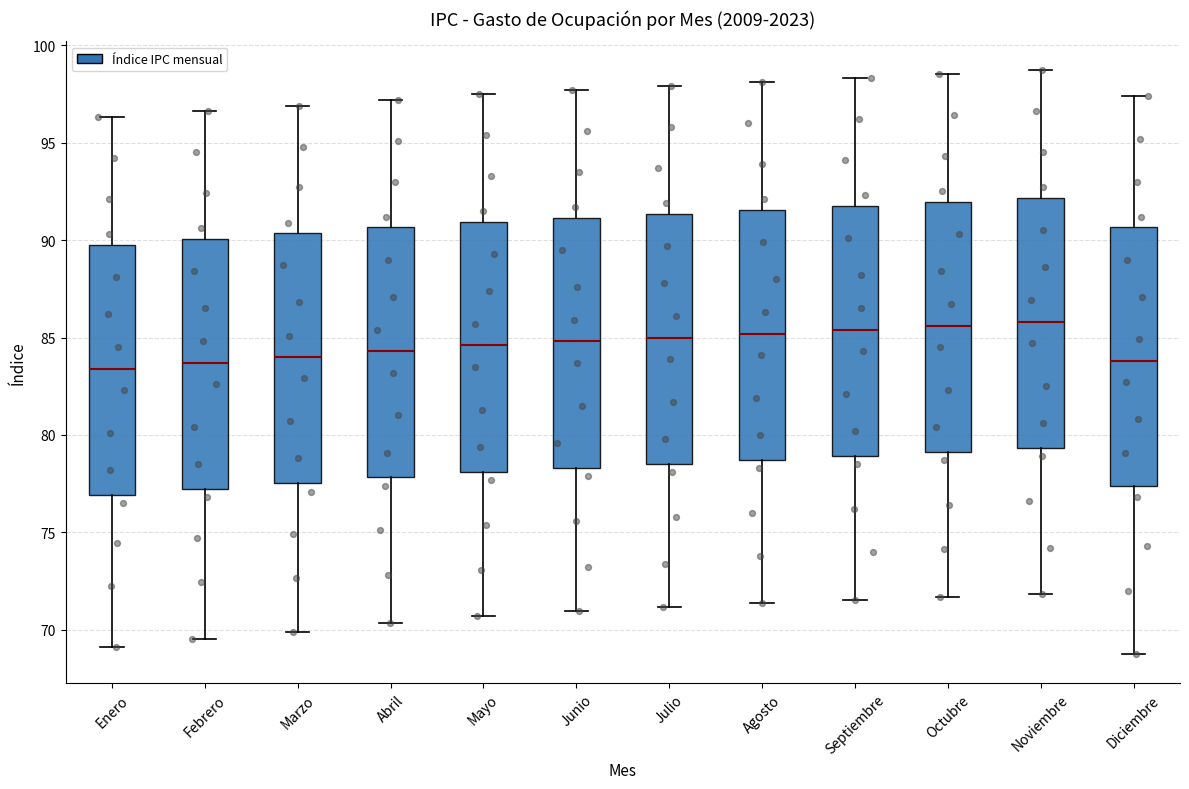

Where is the lower edge of the box for Junio on the y-axis? The values are not printed on the chart, so give them approximately, as read against the axis.

78.5